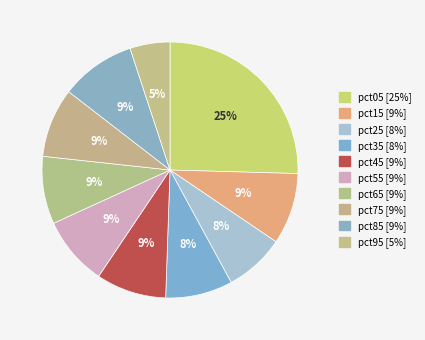

Which has a higher value, pct85 or pct55?

pct85